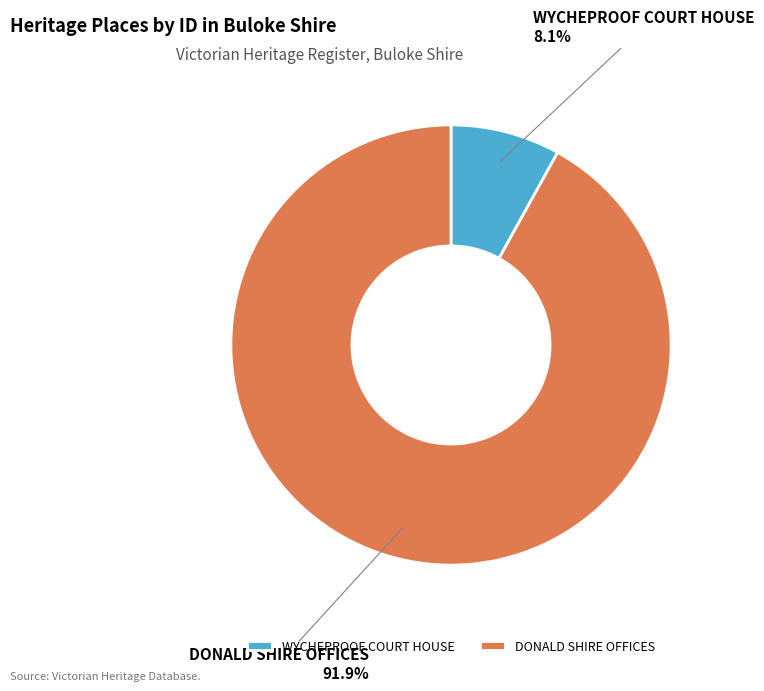

To the nearest percent, what is the combined percentage of WYCHEPROOF COURT HOUSE and DONALD SHIRE OFFICES?

100%